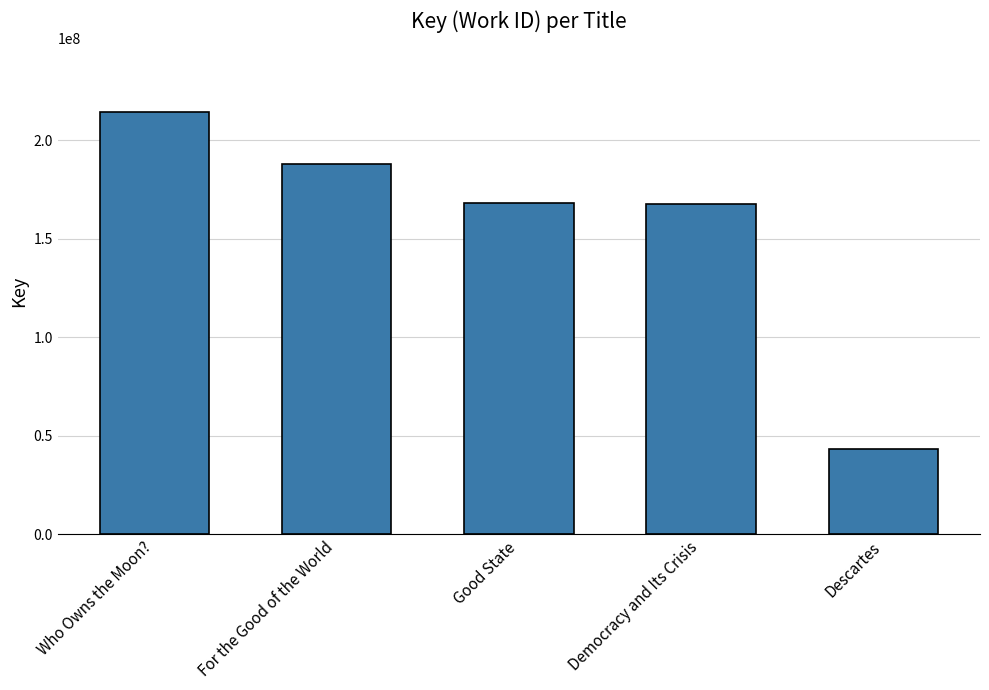

Which label corresponds to the smallest value in the chart?

Descartes